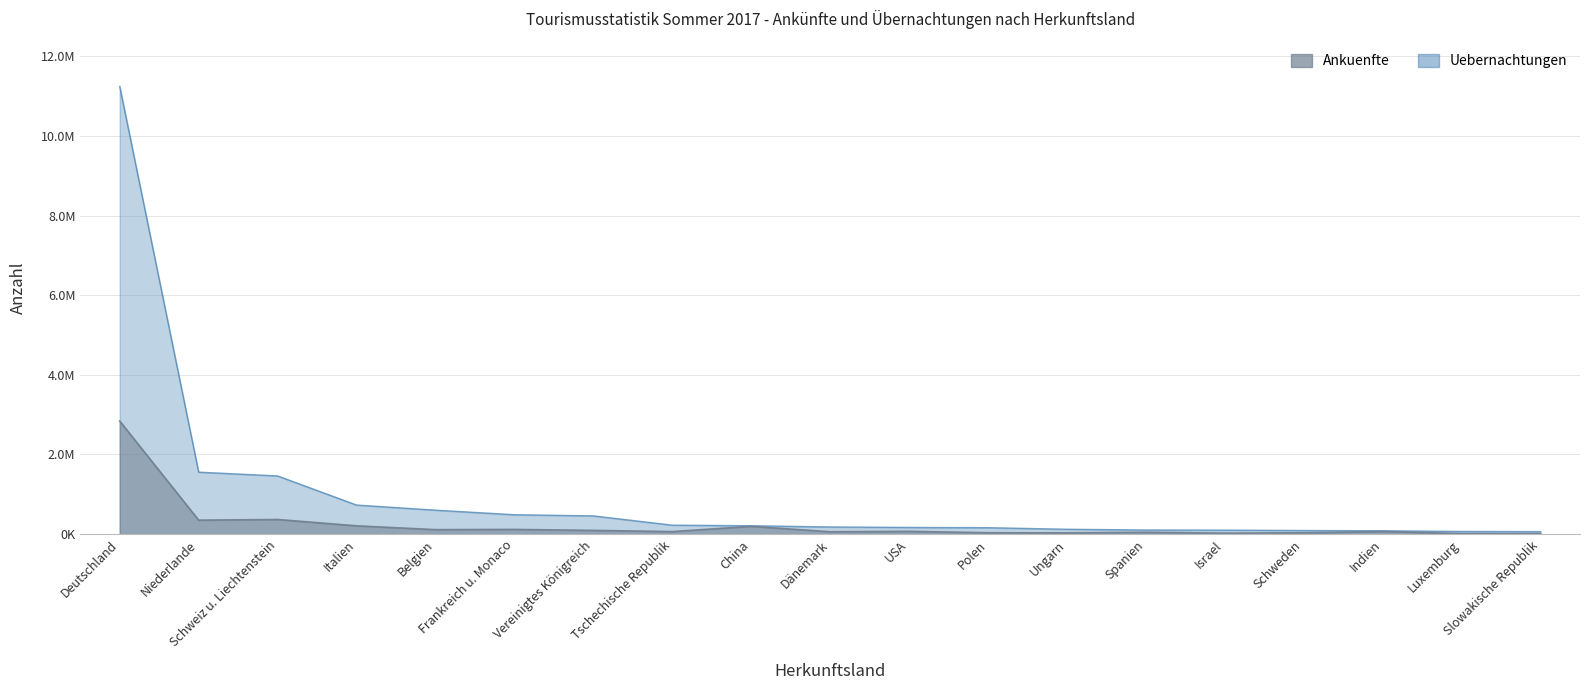

Between Belgien and Schweiz u. Liechtenstein, which is larger?

Schweiz u. Liechtenstein